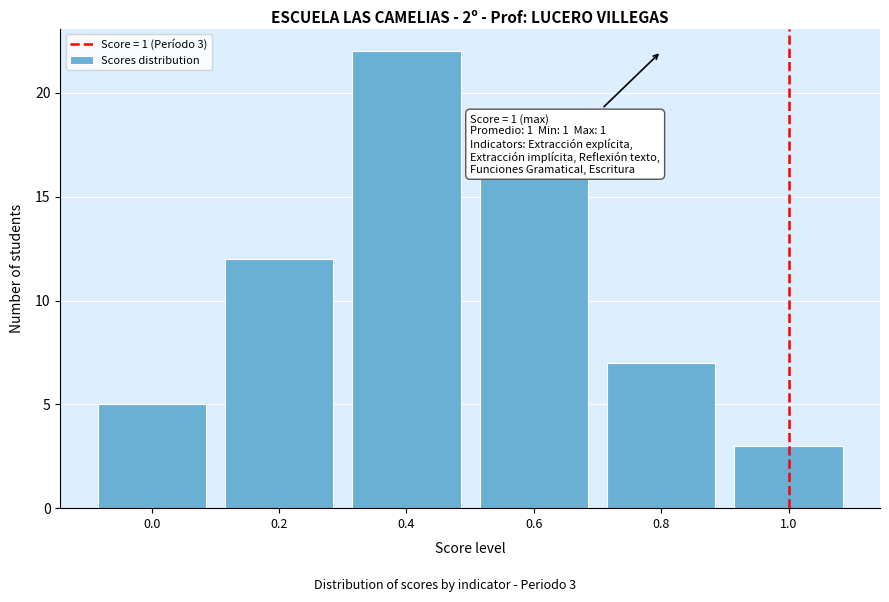

Reading left to right, what are all the values shown in this chart?

5	12	22	16	7	3